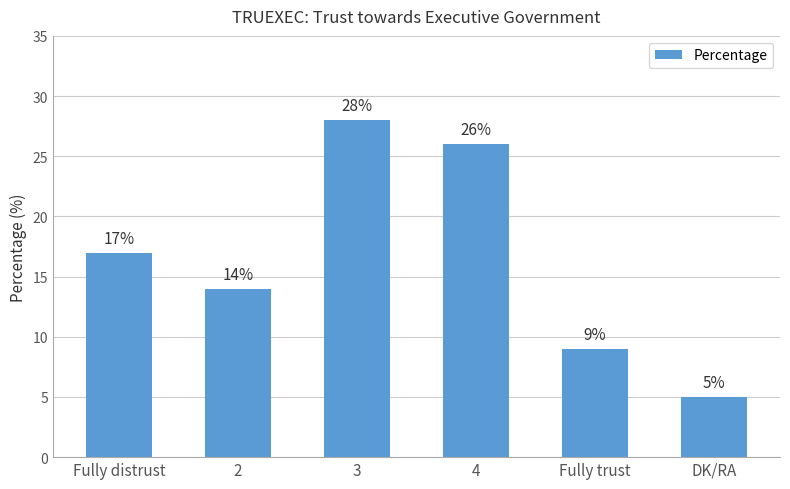

What is the change in value from Fully distrust to 2?

-3